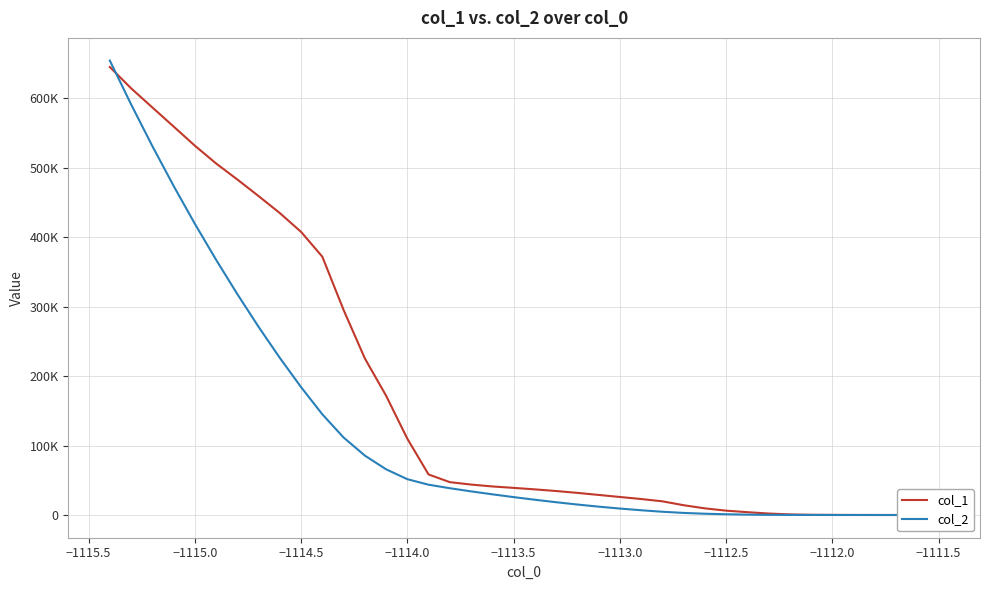

True or false: col_2 and col_1 intersect in this chart.

True